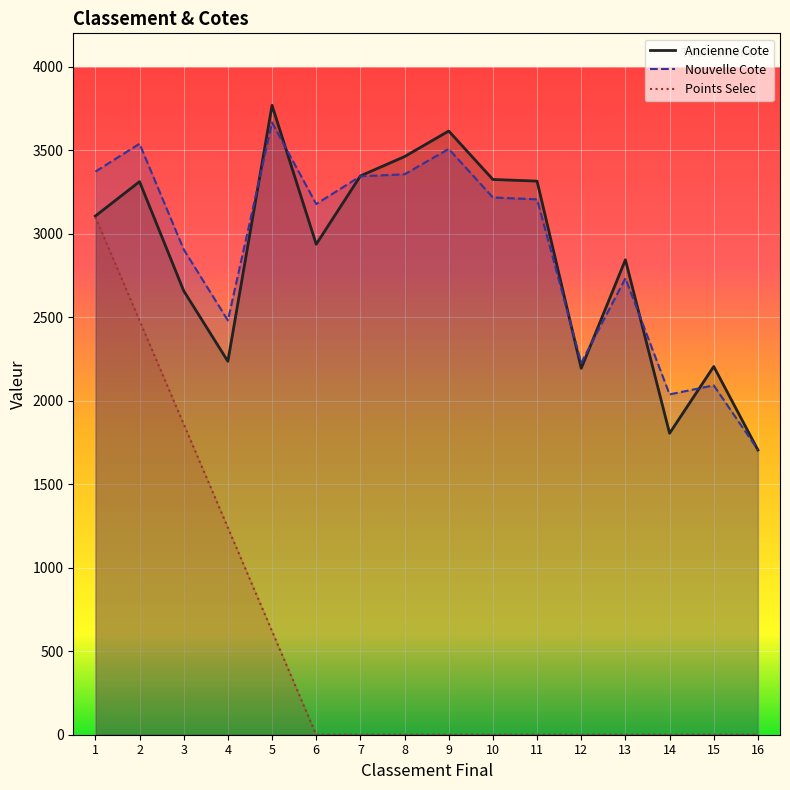

What is the minimum value for Ancienne Cote?

1705